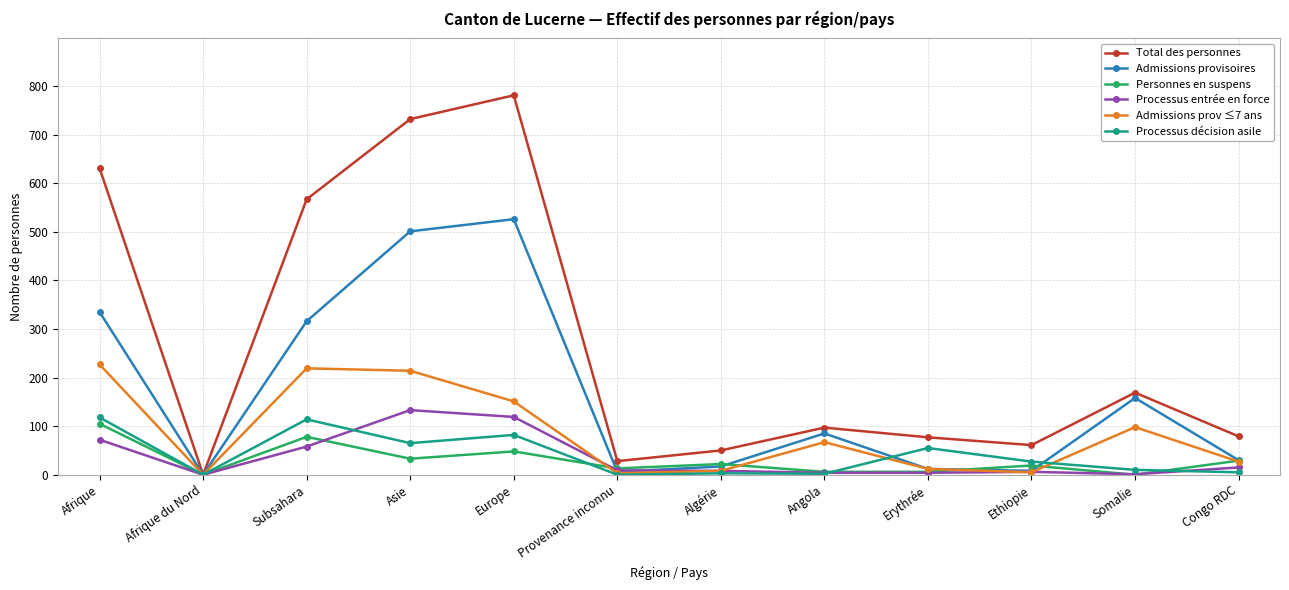

What is the approximate value of Admissions provisoires at Afrique?

335